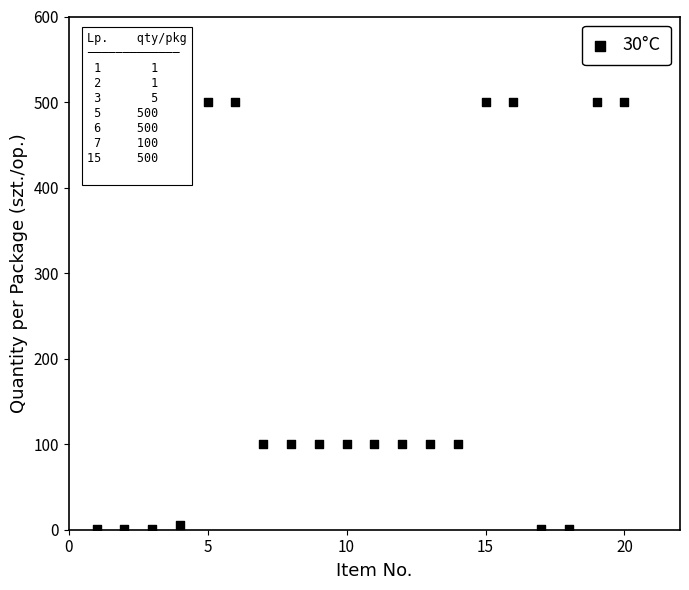

What is the range of X values (max minus min)?

19